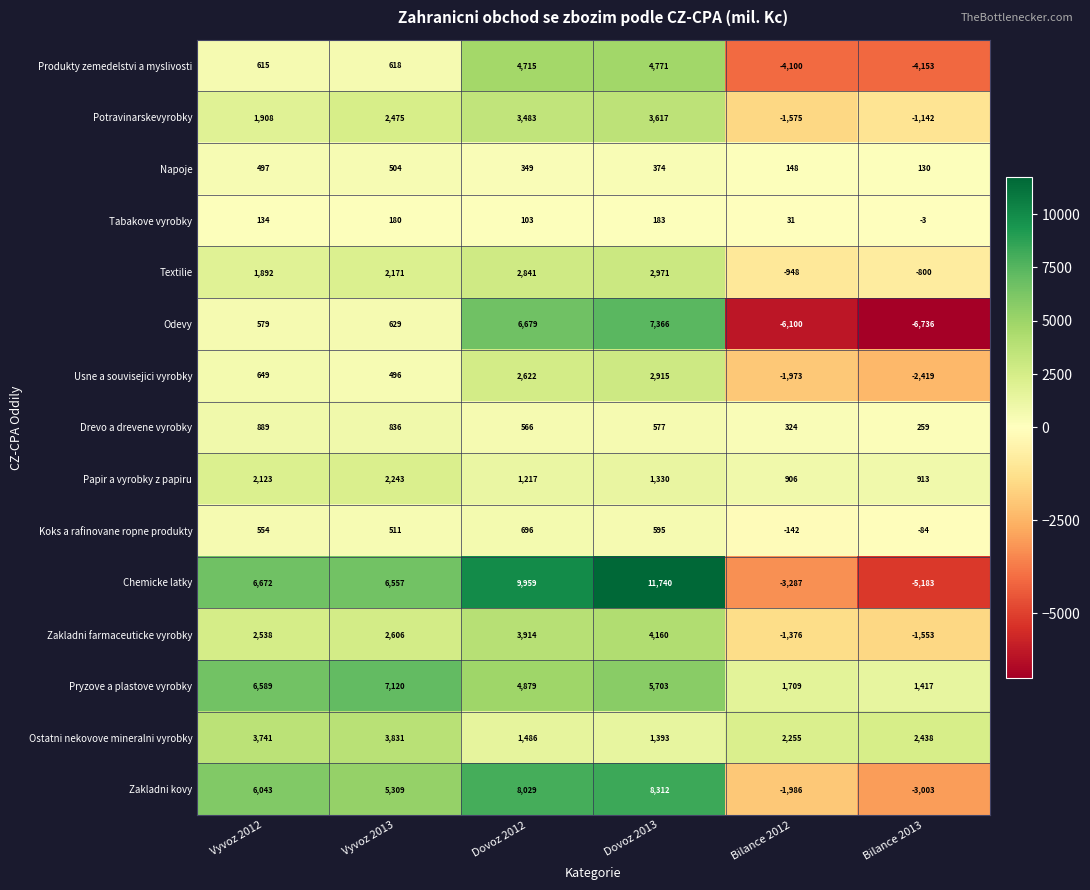

At which label is Drevo a drevene vyrobky closest to 574?

Dovoz 2013